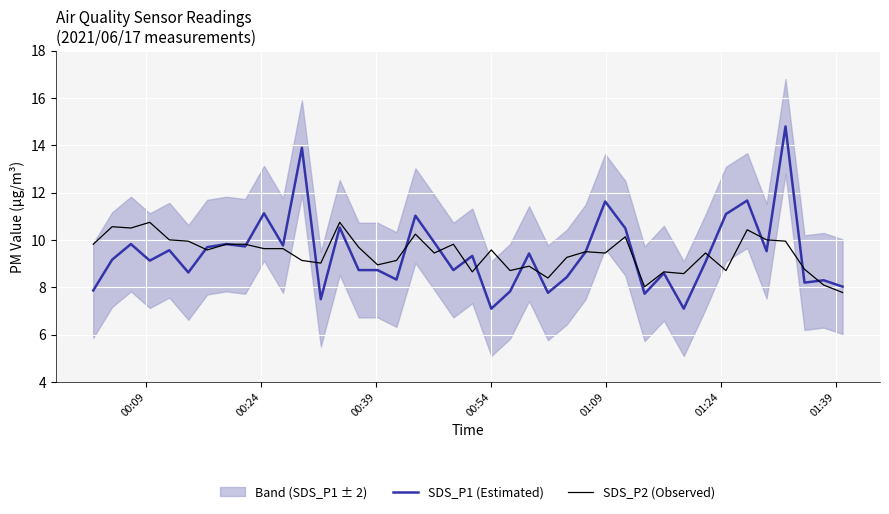

What is the lowest value of the SDS_P1 (Estimated) series?

7.1